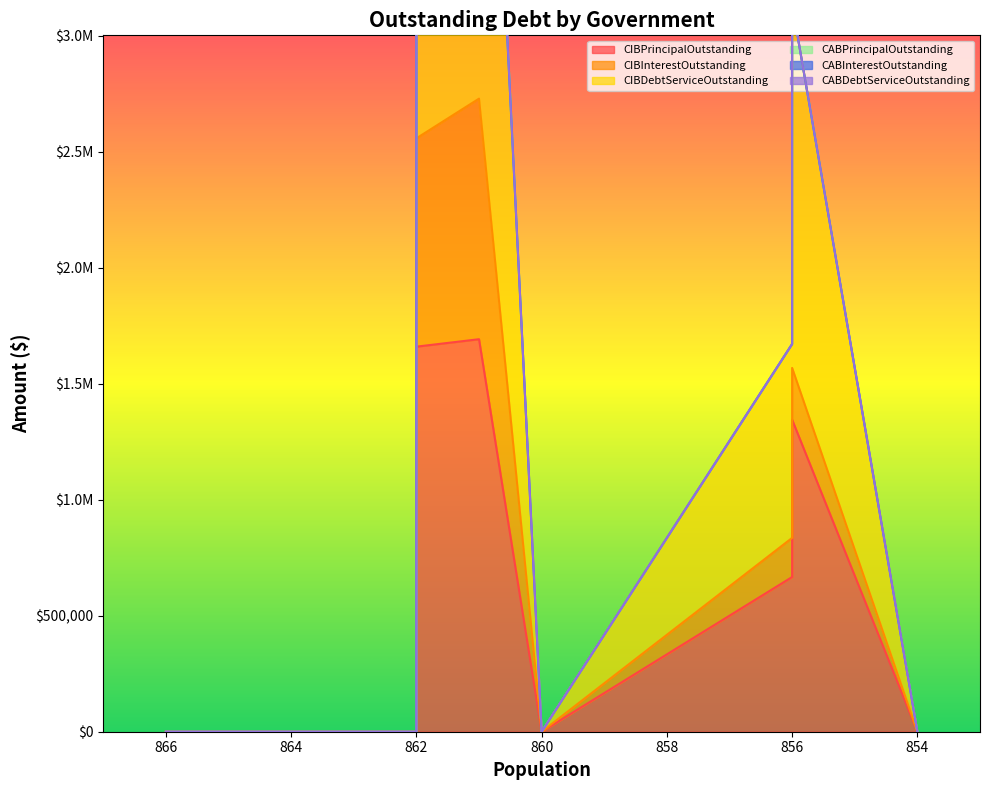

True or false: CIBPrincipalOutstanding and CABInterestOutstanding cross at least once.

False